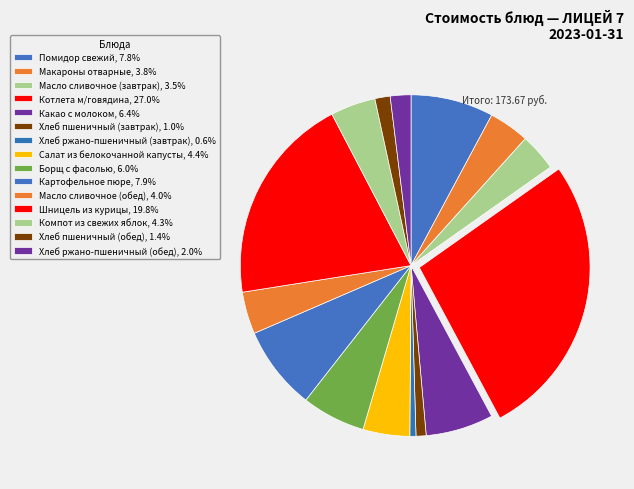

True or false: Масло сливочное (обед) accounts for 17% of the total.

False